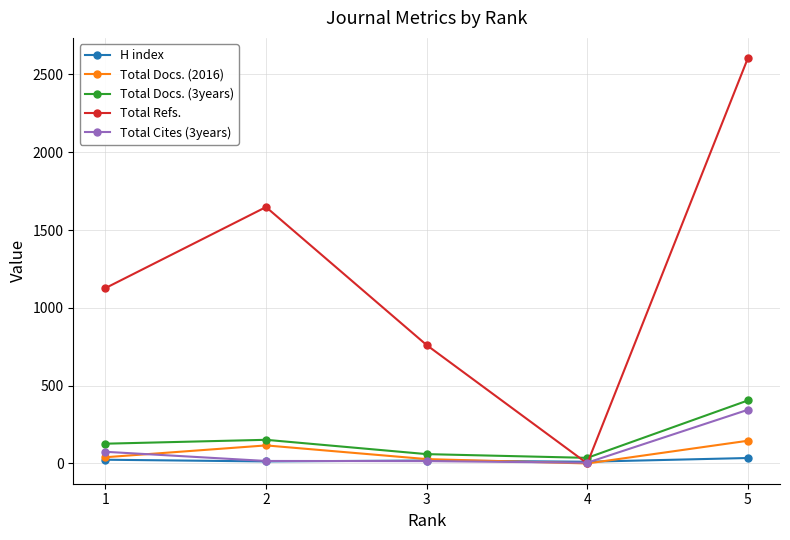

Is this an area chart (filled region under the line)?

No